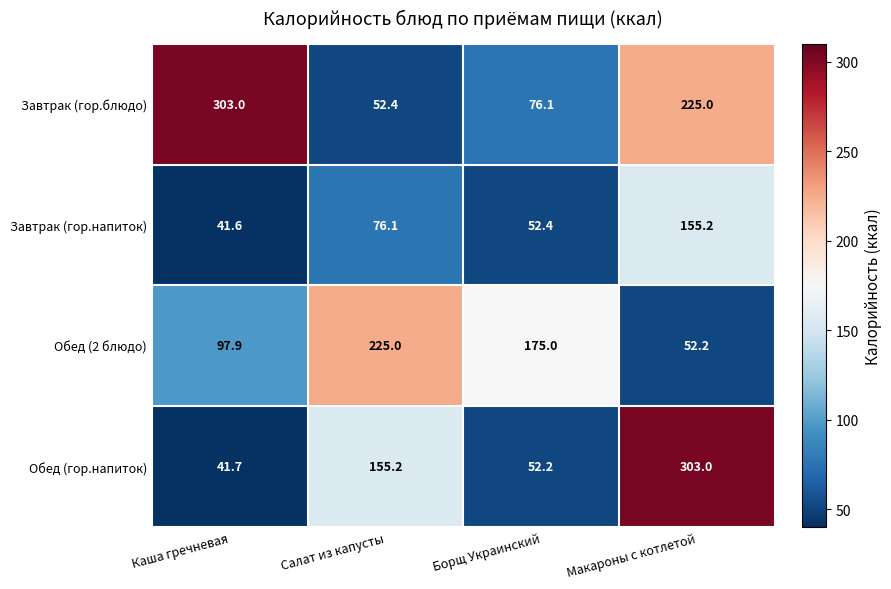

Which series has the largest total across all categories?

Завтрак (гор.блюдо)